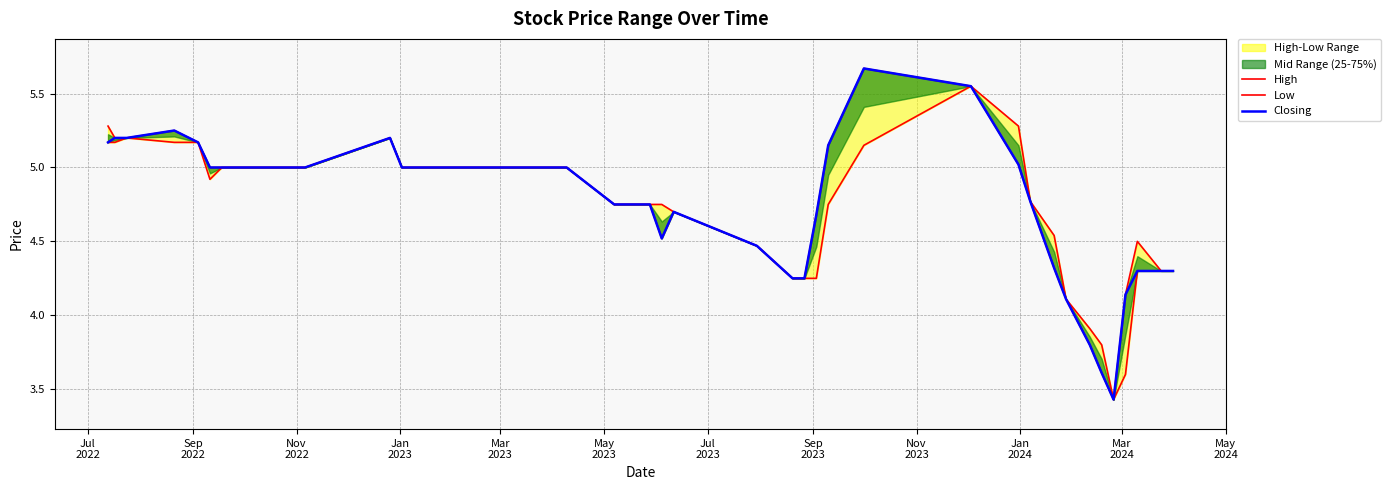

At how many categories does at least one series exceed 5?

10